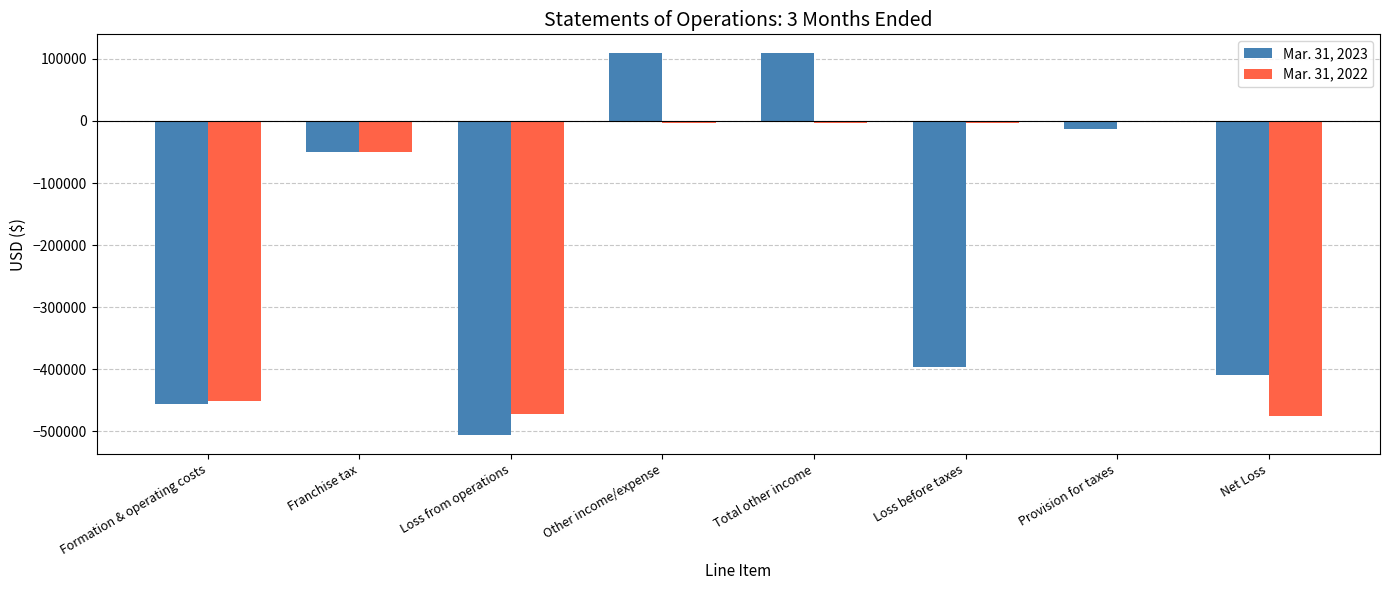

The Mar. 31, 2022 series shows -208183 at Formation & operating costs. True or false?

False